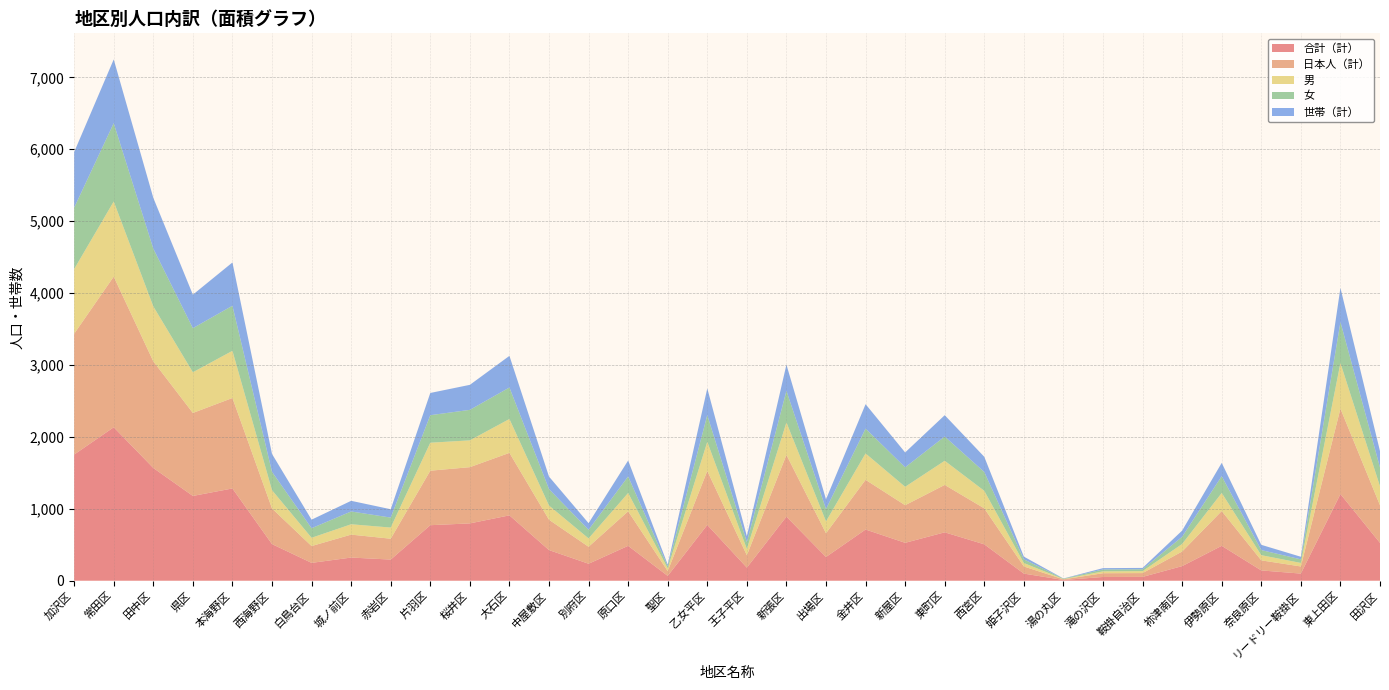

Reading right to left, what are all the values shown in this chart?

合計（計）: 田沢区=526	東上田区=1205	リードリー鞍掛区=99	奈良原区=143	伊勢原区=485	祢津南区=203	鞍掛自治区=53	滝の沢区=52	湯の丸区=10	姫子沢区=99	西宮区=506	東町区=673	新屋区=527	金井区=712	出場区=330	新張区=891	王子平区=182	乙女平区=776	聖区=67	原口区=485	別府区=236	中屋敷区=426	大石区=909	桜井区=797	片羽区=772	赤岩区=294	城ノ前区=322	白鳥台区=248	西海野区=509	本海野区=1283	県区=1179	田中区=1568	常田区=2134	加沢区=1754
日本人（計）: 田沢区=523	東上田区=1188	リードリー鞍掛区=99	奈良原区=140	伊勢原区=484	祢津南区=203	鞍掛自治区=53	滝の沢区=52	湯の丸区=9	姫子沢区=99	西宮区=500	東町区=659	新屋区=523	金井区=691	出場区=330	新張区=859	王子平区=172	乙女平区=751	聖区=67	原口区=480	別府区=236	中屋敷区=422	大石区=869	桜井区=782	片羽区=758	赤岩区=290	城ノ前区=319	白鳥台区=234	西海野区=496	本海野区=1258	県区=1154	田中区=1483	常田区=2095	加沢区=1680
男: 田沢区=264	東上田区=635	リードリー鞍掛区=49	奈良原区=72	伊勢原区=251	祢津南区=105	鞍掛自治区=27	滝の沢区=26	湯の丸区=4	姫子沢区=48	西宮区=244	東町区=336	新屋区=256	金井区=367	出場区=165	新張区=451	王子平区=88	乙女平区=404	聖区=38	原口区=255	別府区=116	中屋敷区=197	大石区=471	桜井区=373	片羽区=389	赤岩区=155	城ノ前区=144	白鳥台区=115	西海野区=254	本海野区=656	県区=566	田中区=764	常田区=1045	加沢区=900
女: 田沢区=262	東上田区=570	リードリー鞍掛区=50	奈良原区=71	伊勢原区=234	祢津南区=100	鞍掛自治区=26	滝の沢区=26	湯の丸区=6	姫子沢区=51	西宮区=262	東町区=337	新屋区=271	金井区=345	出場区=172	新張区=440	王子平区=94	乙女平区=372	聖区=29	原口区=230	別府区=120	中屋敷区=229	大石区=438	桜井区=424	片羽区=383	赤岩区=139	城ノ前区=178	白鳥台区=133	西海野区=255	本海野区=627	県区=613	田中区=804	常田区=1089	加沢区=854
世帯（計）: 田沢区=227	東上田区=474	リードリー鞍掛区=36	奈良原区=73	伊勢原区=185	祢津南区=86	鞍掛自治区=19	滝の沢区=19	湯の丸区=2	姫子沢区=38	西宮区=211	東町区=297	新屋区=207	金井区=340	出場区=135	新張区=364	王子平区=83	乙女平区=372	聖区=23	原口区=222	別府区=92	中屋敷区=174	大石区=440	桜井区=348	片羽区=309	赤岩区=116	城ノ前区=148	白鳥台区=119	西海野区=249	本海野区=602	県区=466	田中区=706	常田区=887	加沢区=773